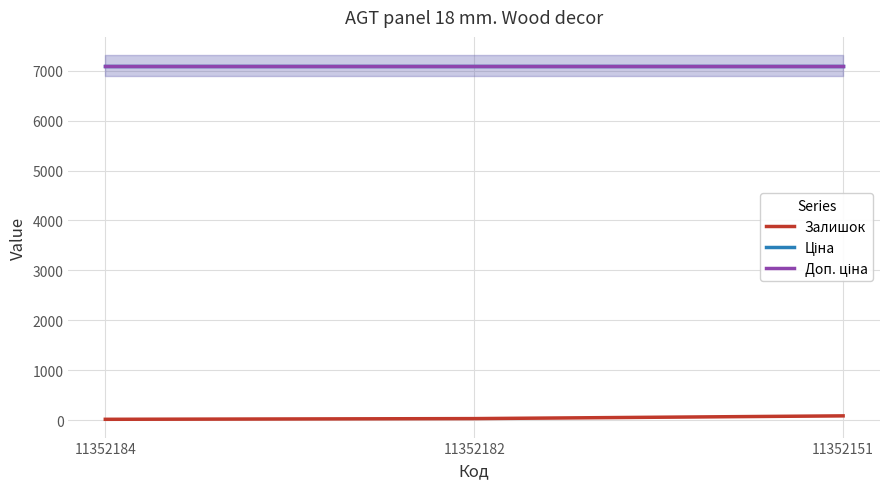

What is the value of the Залишок point at the 2nd from the left?

31.0